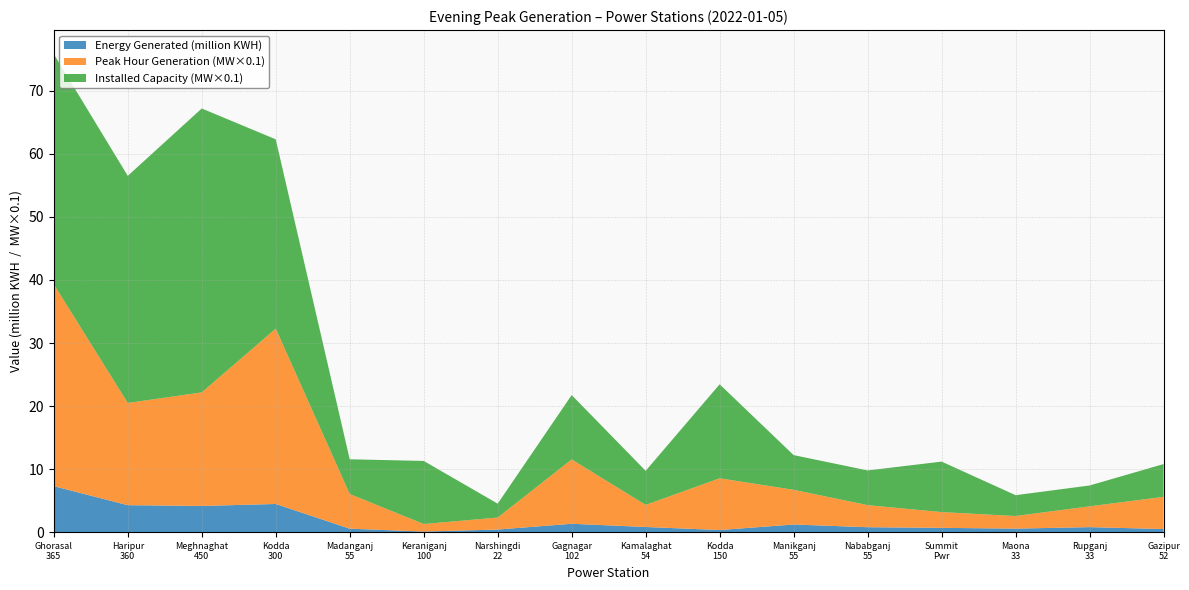

What are all the series names shown in the legend?

Energy Generated (million KWH), Peak Hour Generation (MW×0.1), Installed Capacity (MW×0.1)